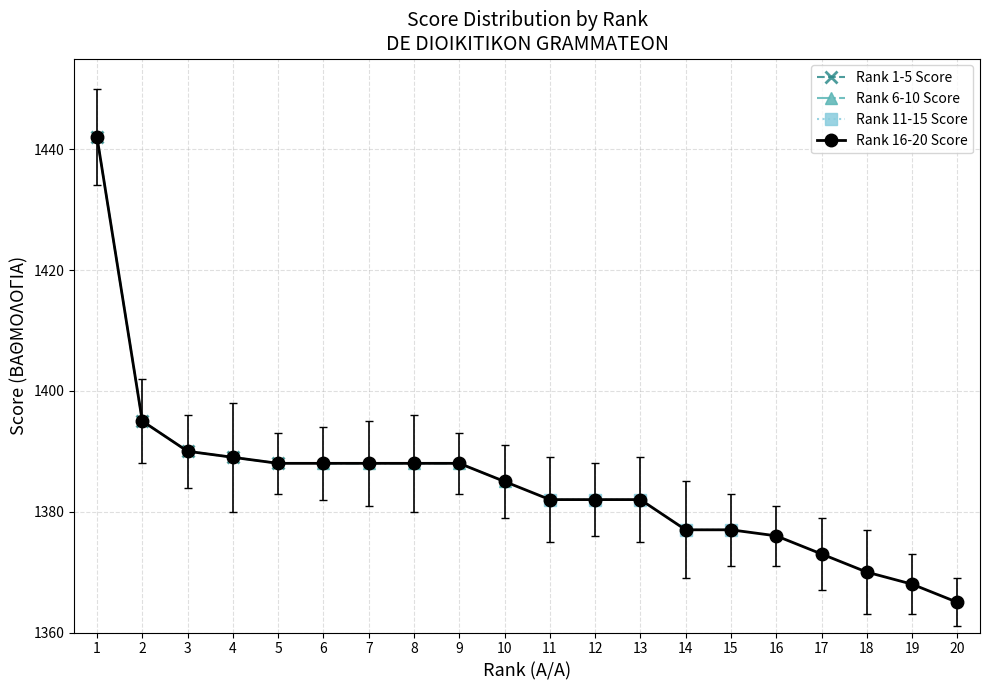

The value of Rank 1-5 Score at 3 is 2143. True or false?

False